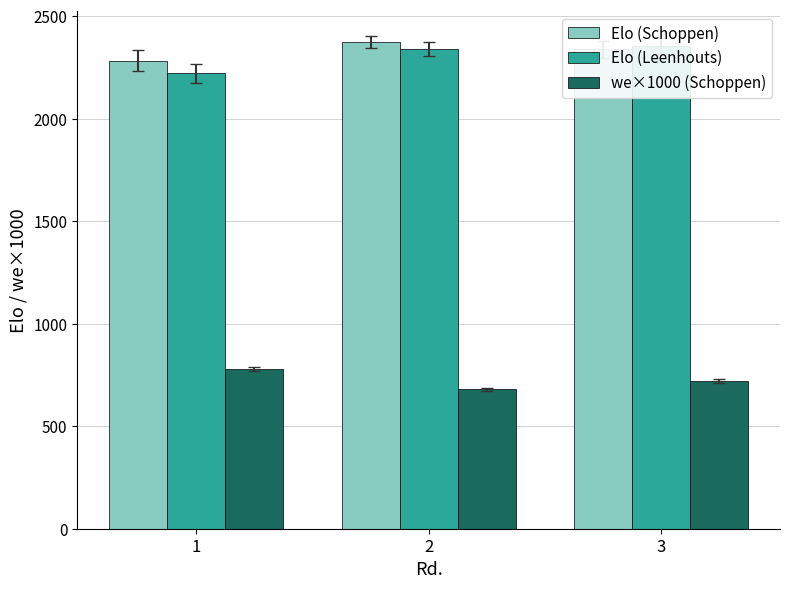

At which label is Elo (Schoppen) closest to 2328?

3